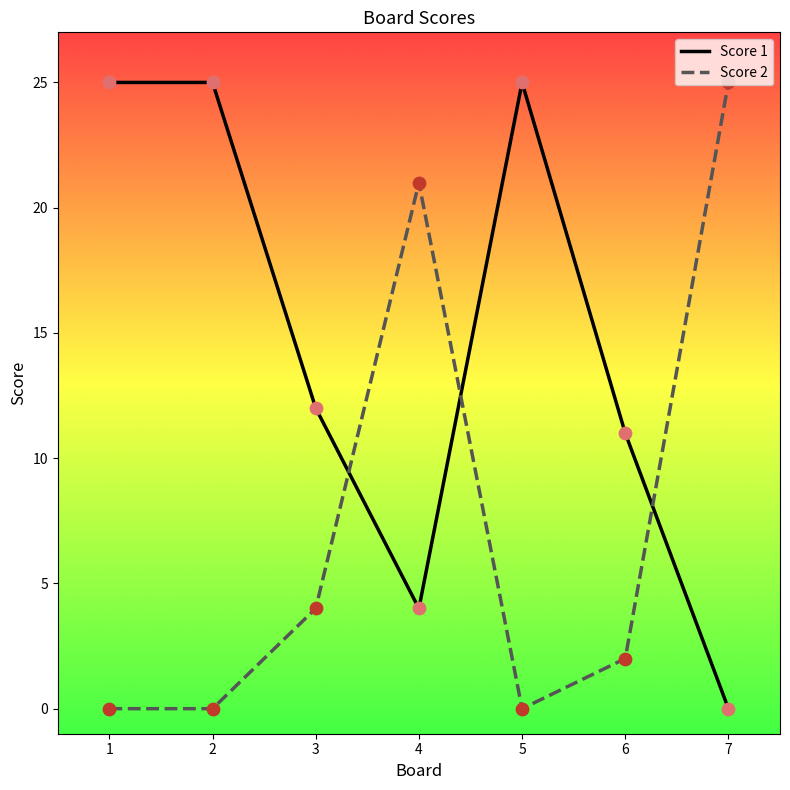

Which series has the largest total across all categories?

Score 1